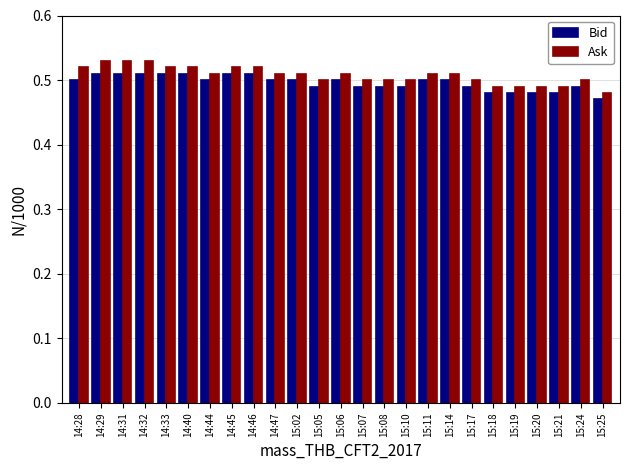

What is the total value across all series at 15:11?

1.0